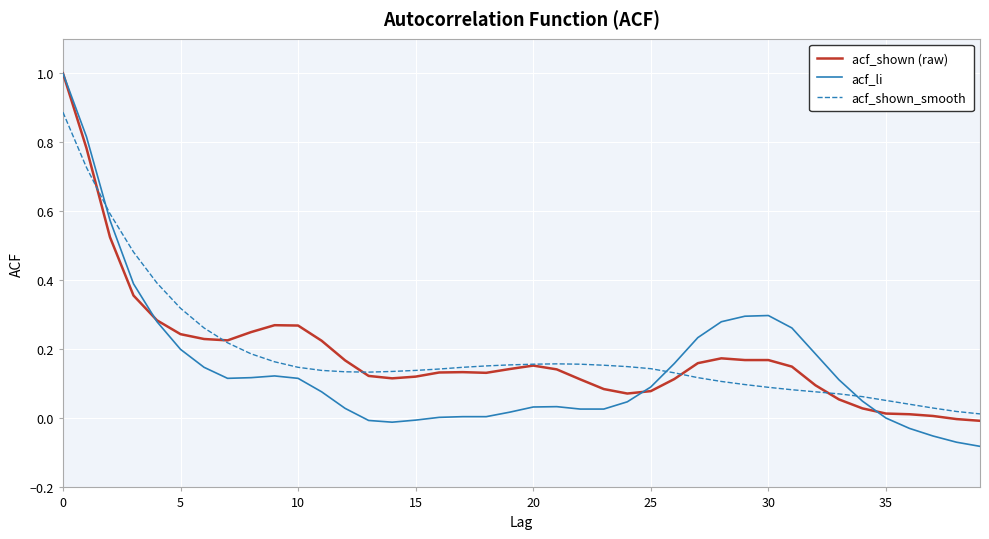

Which series has the widest spread of values?

acf_li